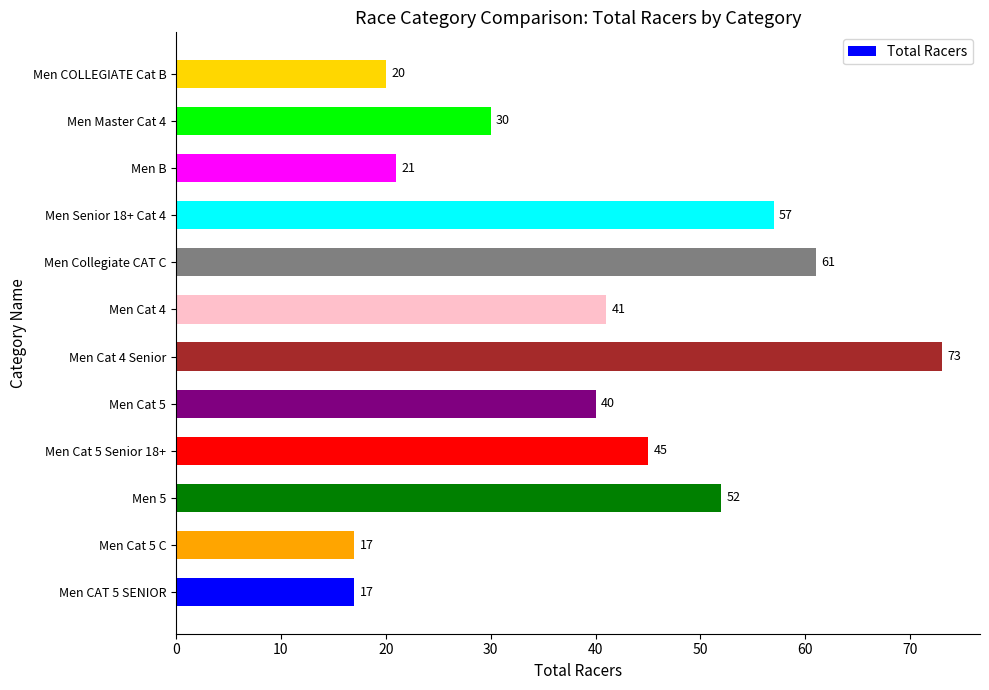

How many series are shown in this chart?

1